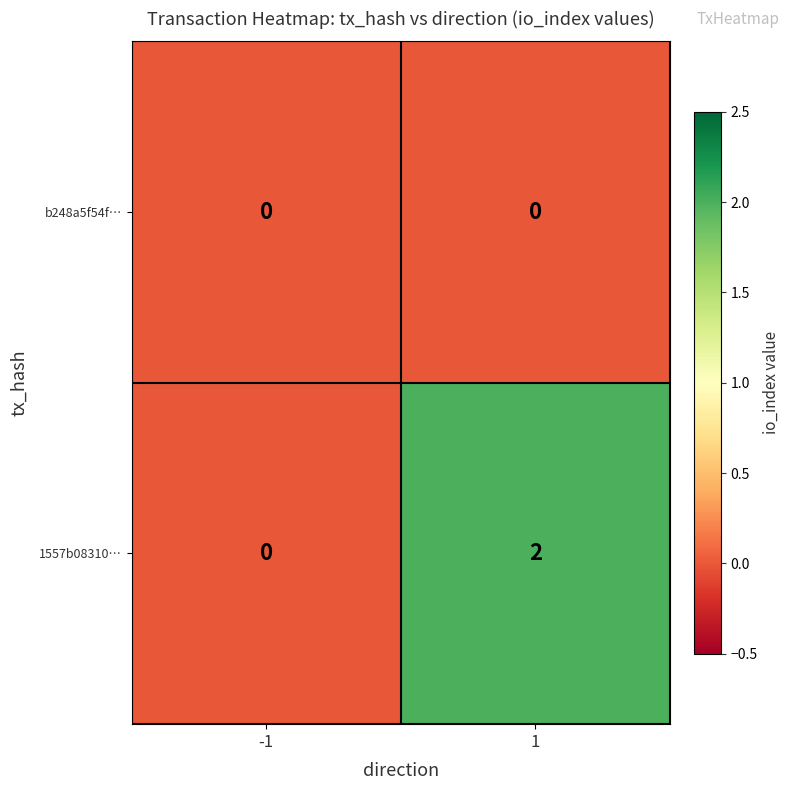

Which series has the largest total across all categories?

1557b08310…